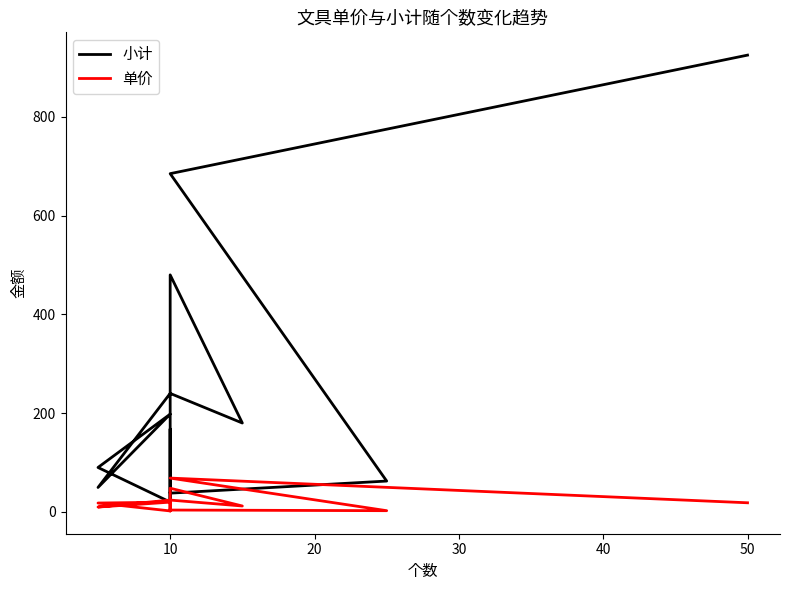

True or false: 小计 has more than 0 points higher than both neighbors.

True